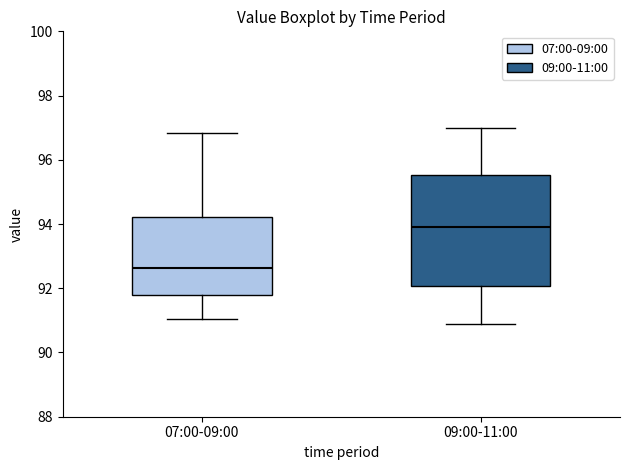

Which box has the highest median line?

09:00-11:00